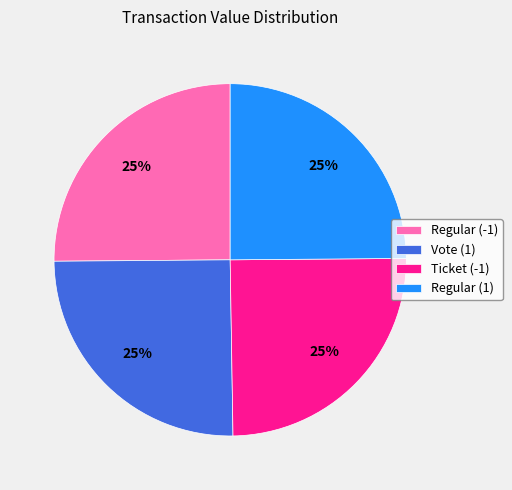

How many slices are in this pie chart?

4